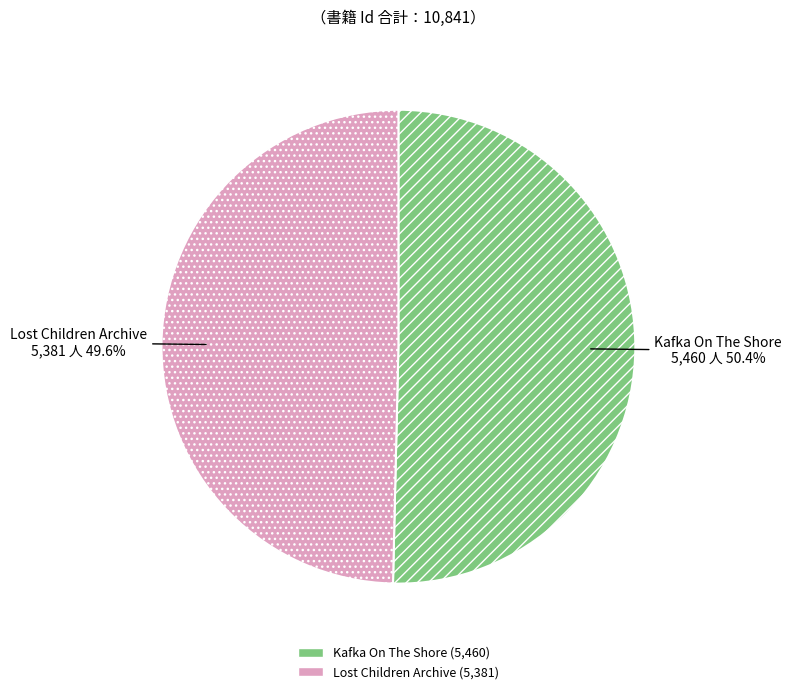

What is the ratio of the value at Lost Children Archive to the value at Kafka On The Shore?

1.0